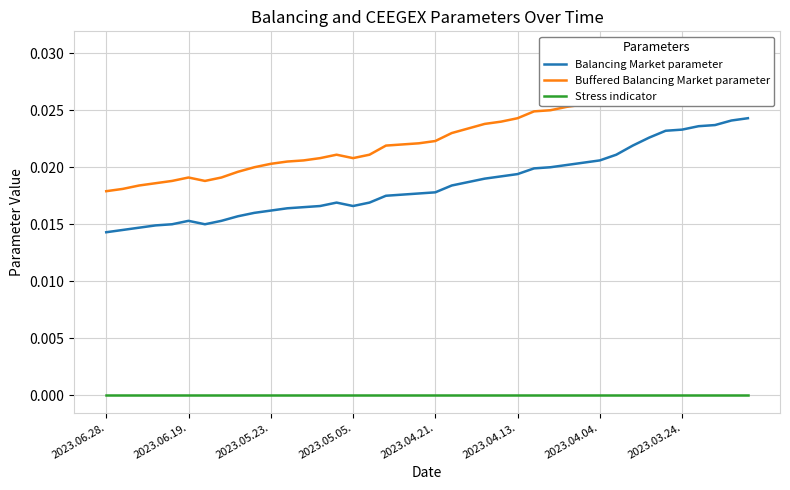

True or false: Balancing Market parameter and Stress indicator intersect in this chart.

False